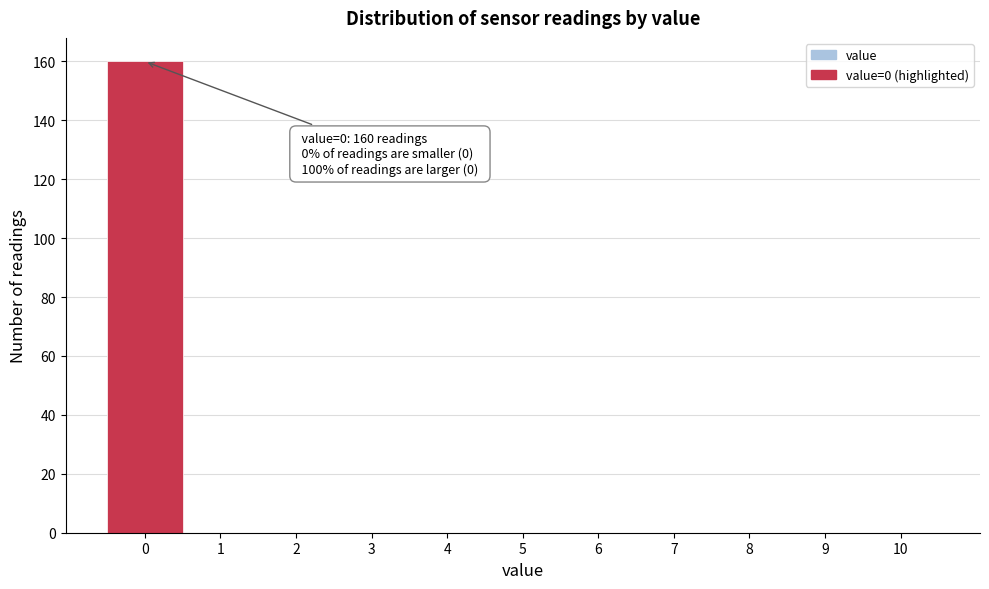

Over which range of the x-axis is the bar tallest?

-0.5 to 0.5